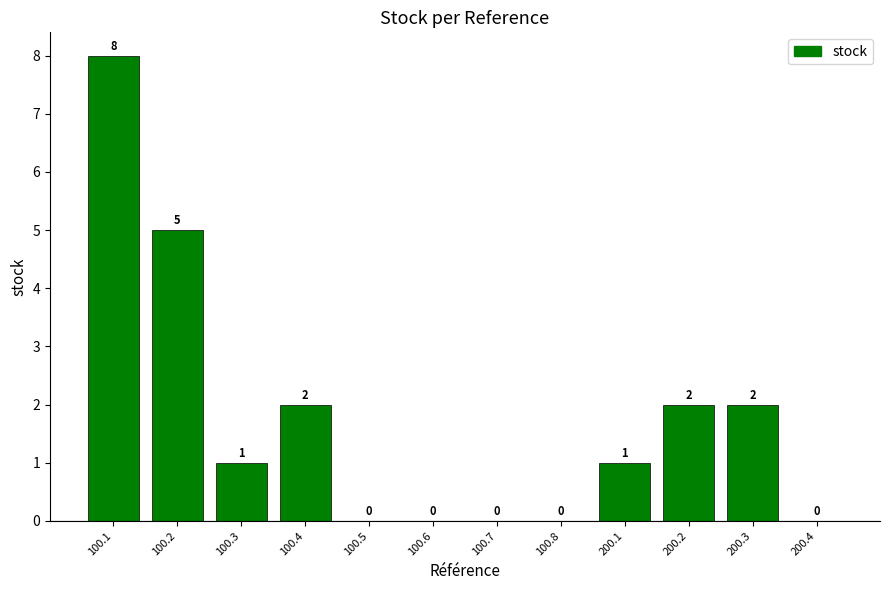

The chart shows a value of 3 at 200.3. True or false?

False